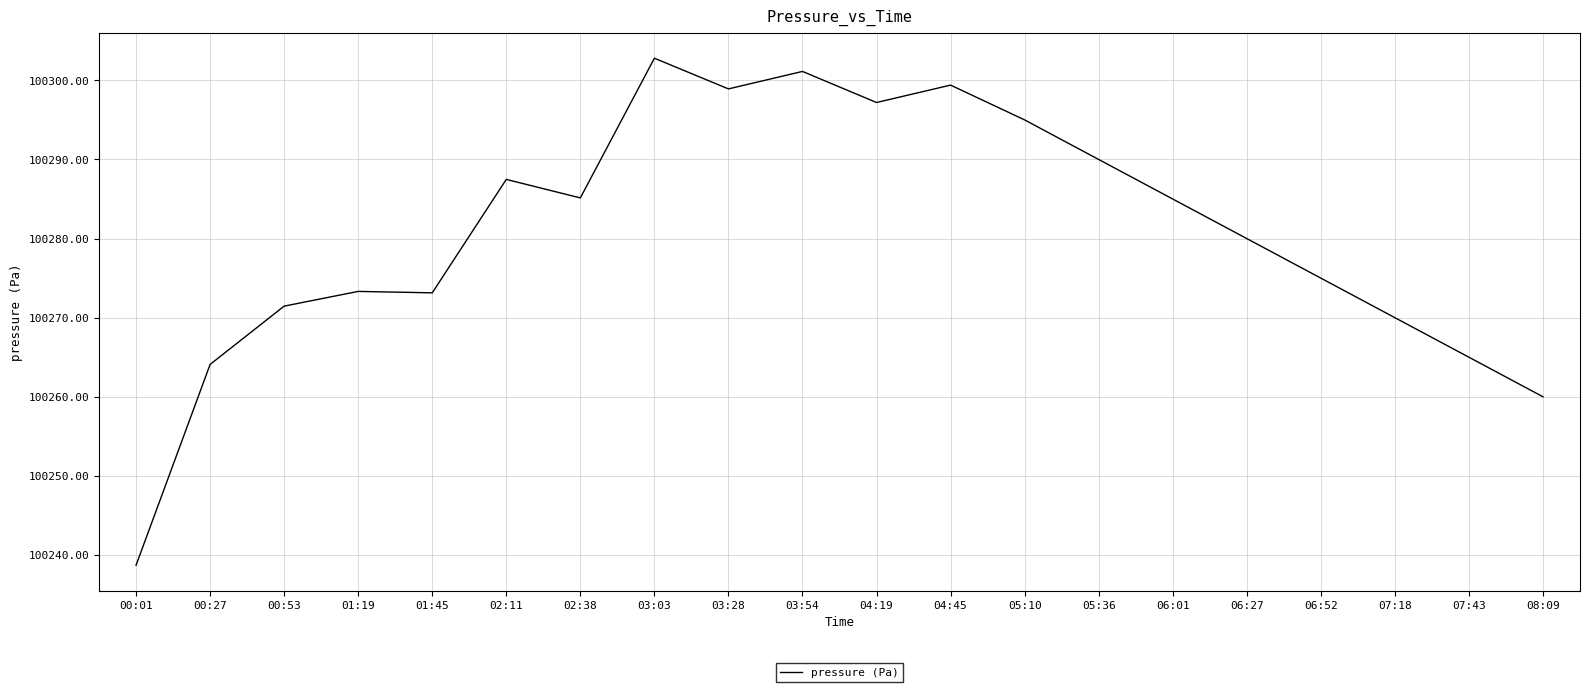

What is the ratio of the value at 03:54 to the value at 03:03?

1.0